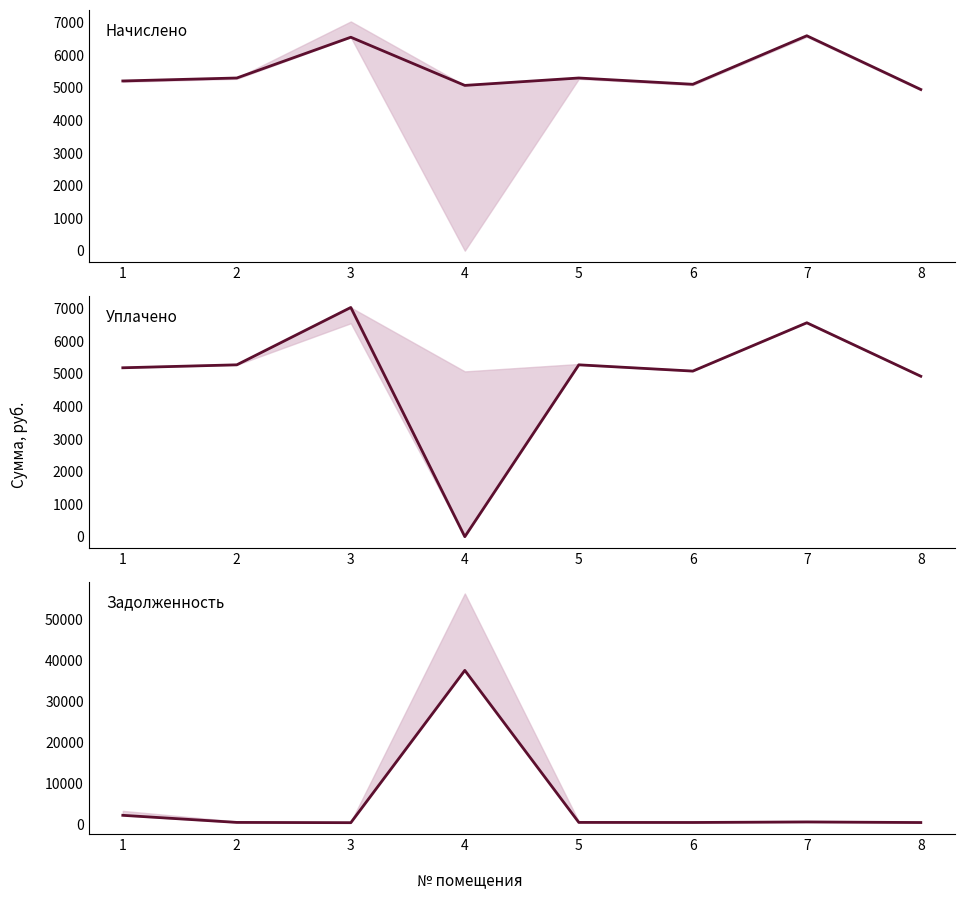

At which category does уплачено reach its first local peak?

3